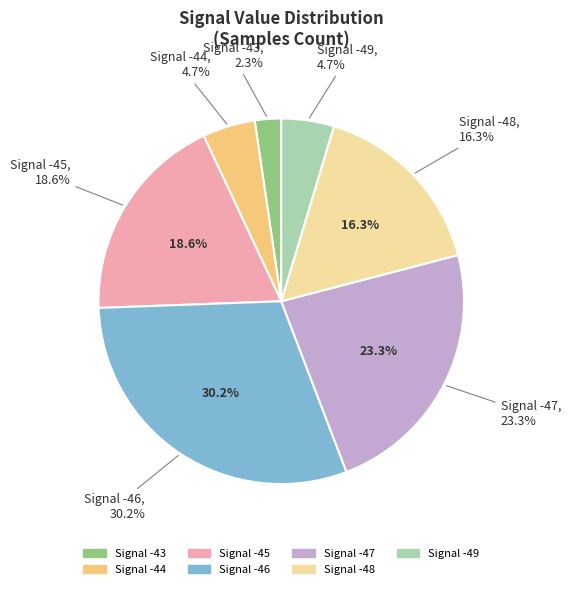

Does -43 account for over 50% of the chart?

No